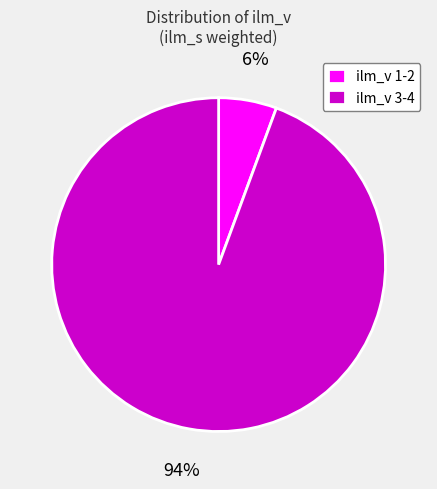

Which category accounts for the majority?

ilm_v 3-4